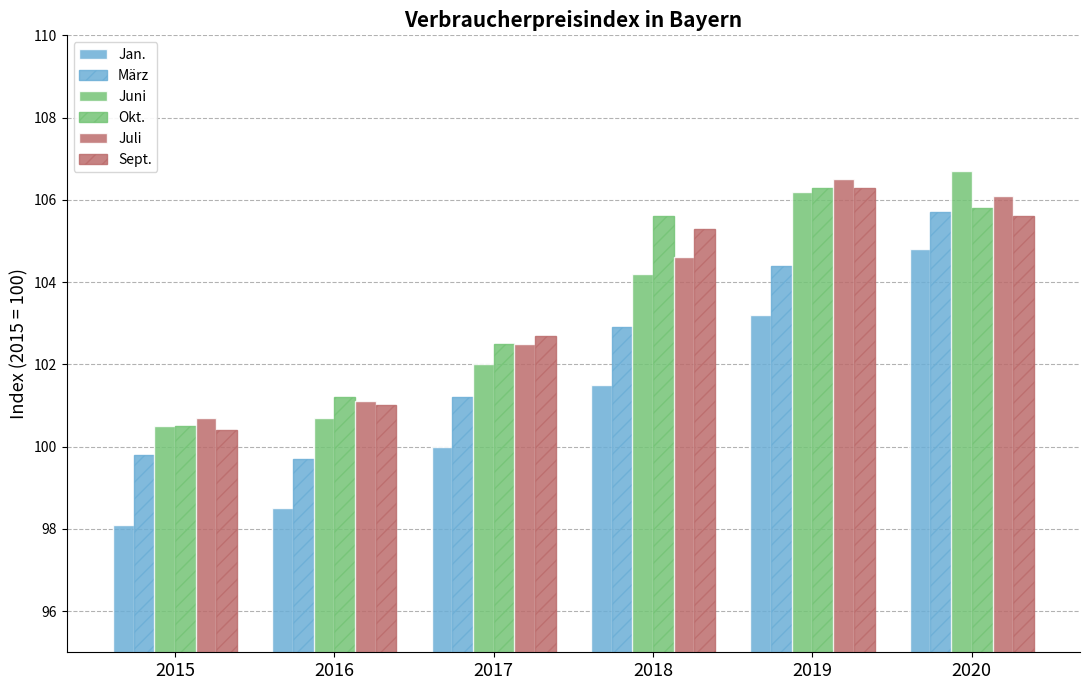

The value of Juni at 2019 is 106.2. True or false?

True